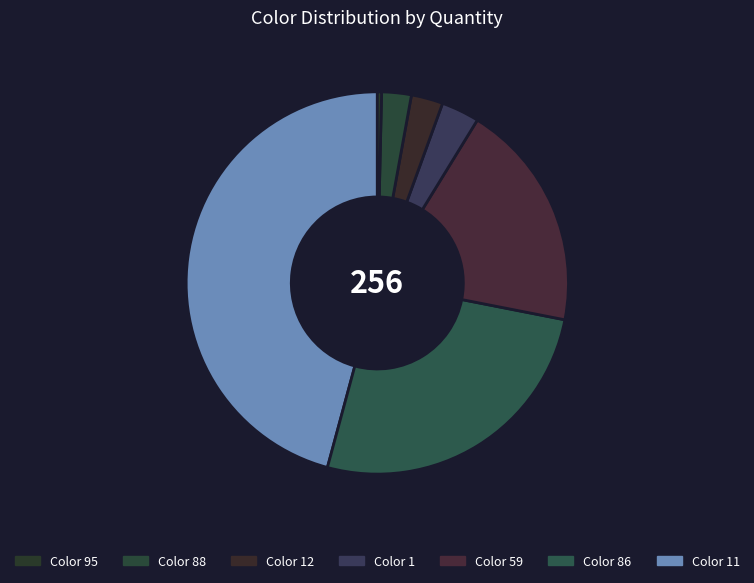

Count the number of slices in the pie.

7